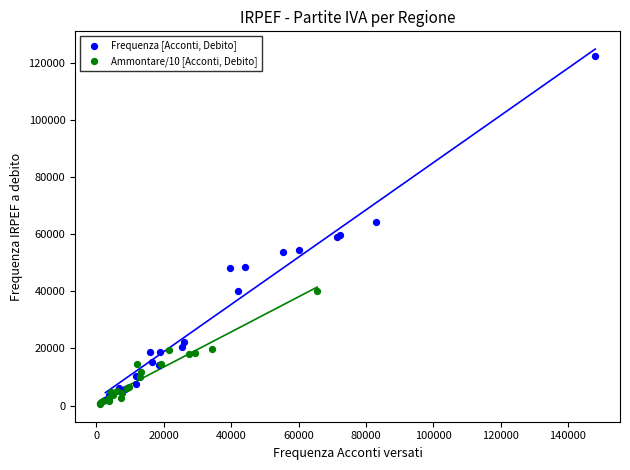

What are all the series names shown in the legend?

Frequenza [Acconti, Debito], Ammontare/10 [Acconti, Debito]